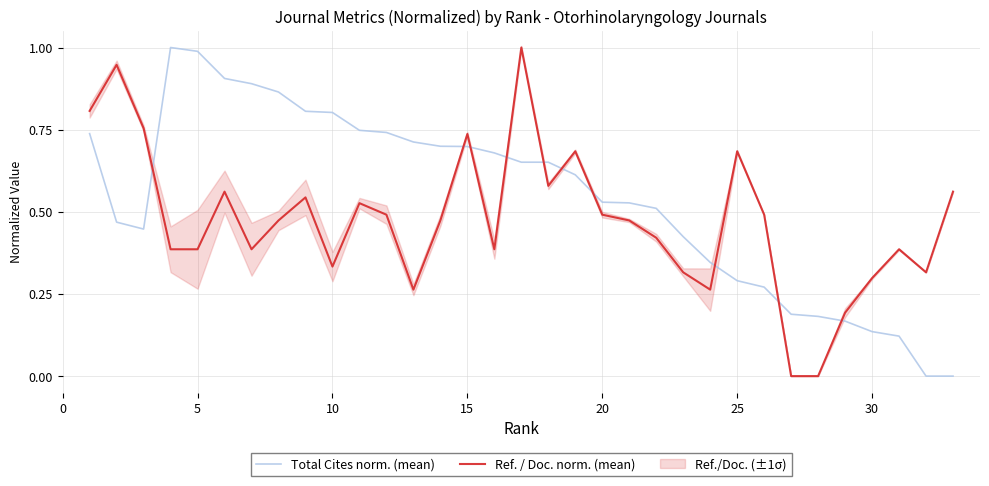

Is it true that Ref. / Doc. norm. (mean) equals 0.4 at 25?

False